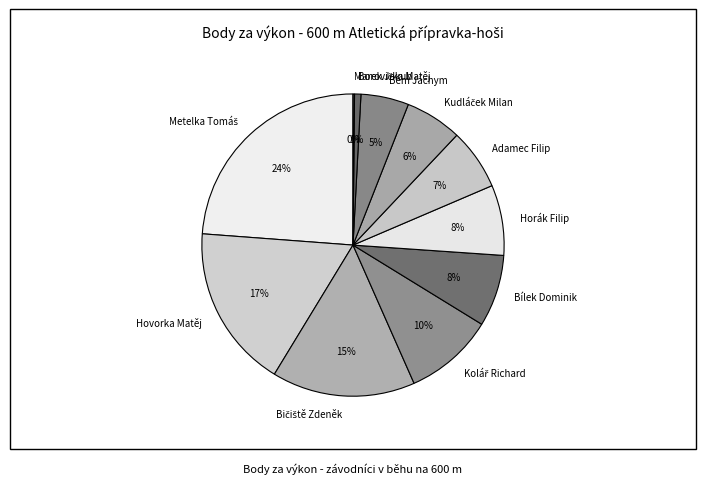

Is there a majority slice in this chart?

No